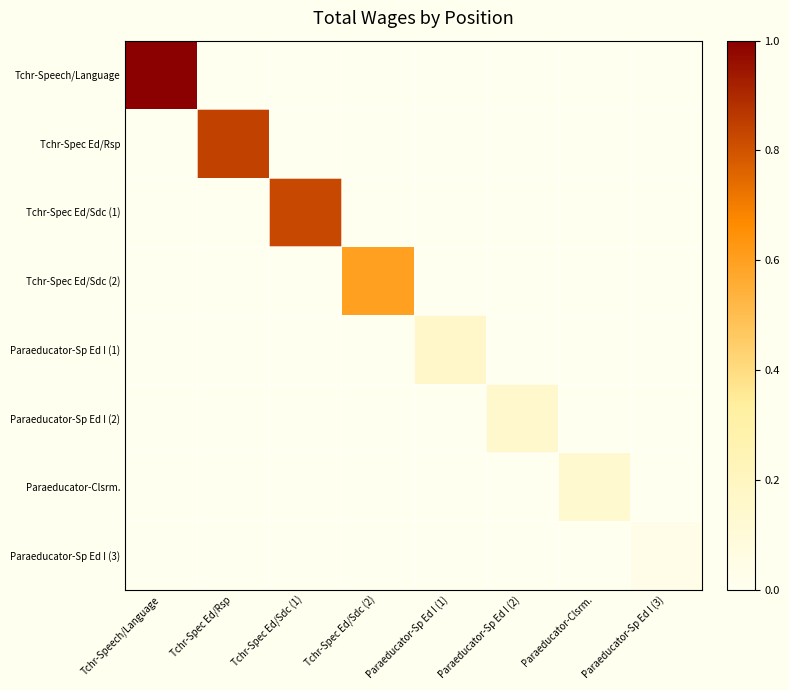

At how many categories does at least one series exceed 0?

8